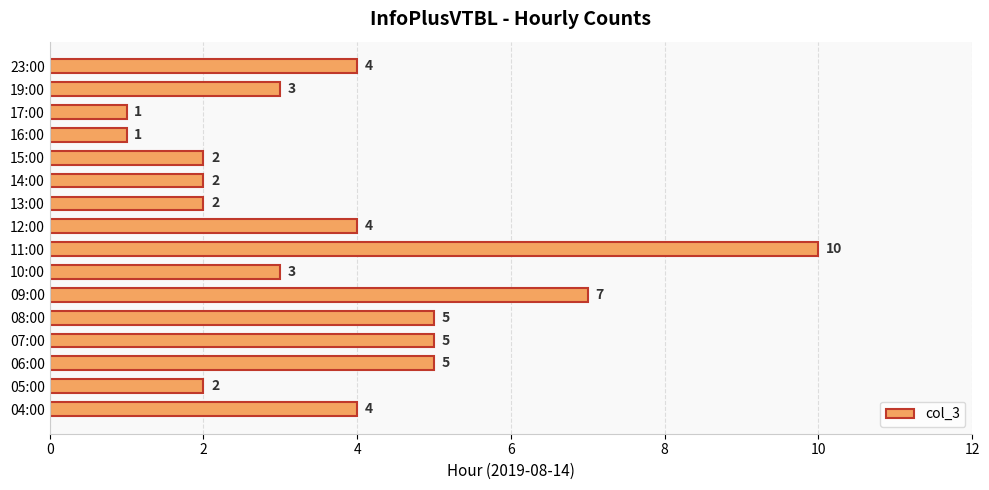

The chart shows a value of 3 at 19:00. True or false?

True